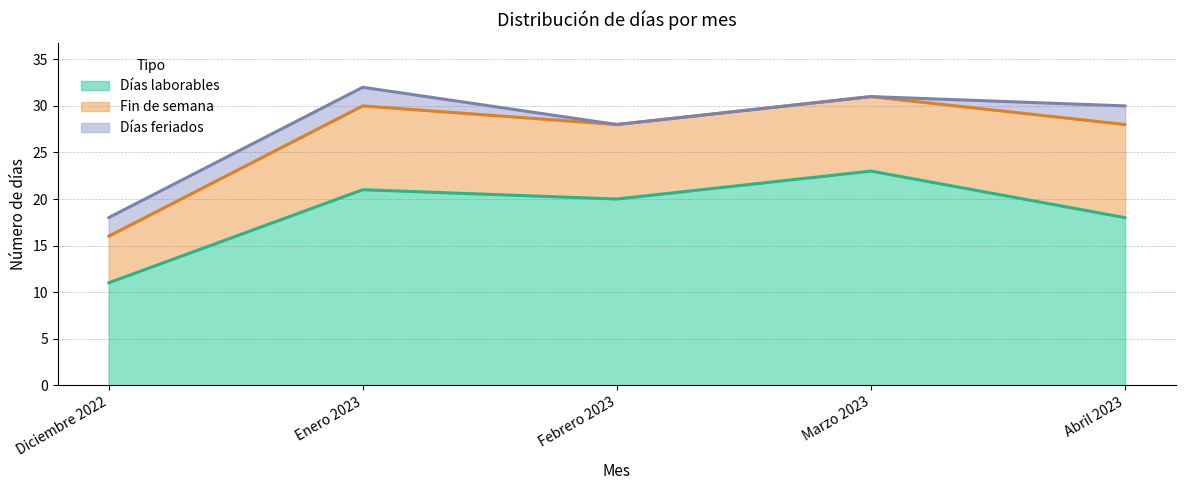

Does the chart display data point markers on the line(s)?

No